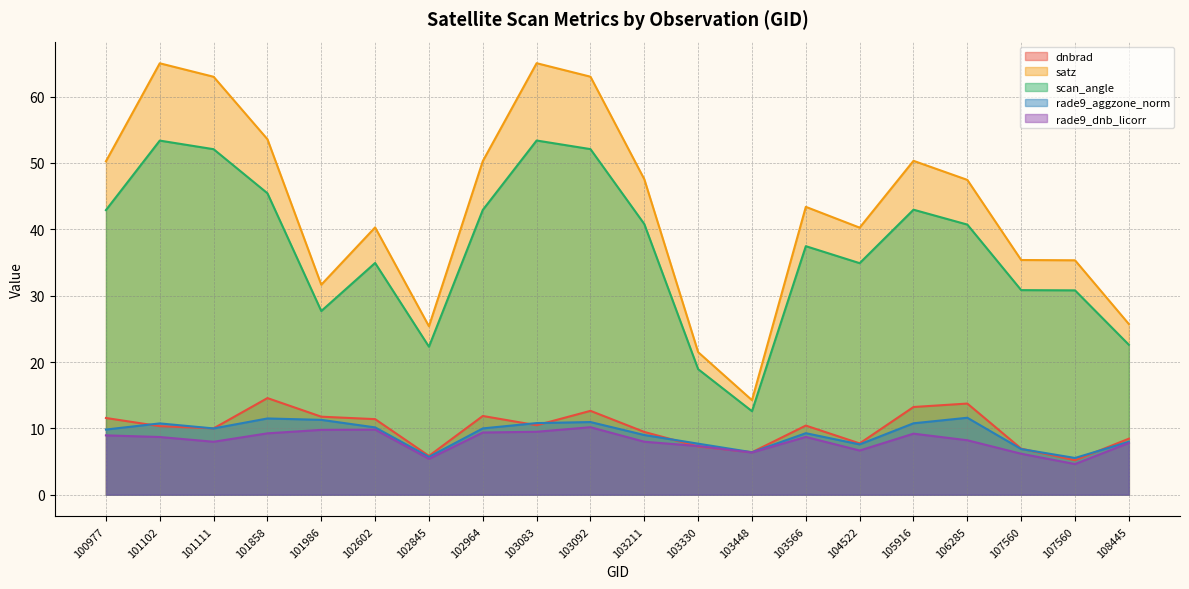

Which label corresponds to the largest value in the chart?

103083